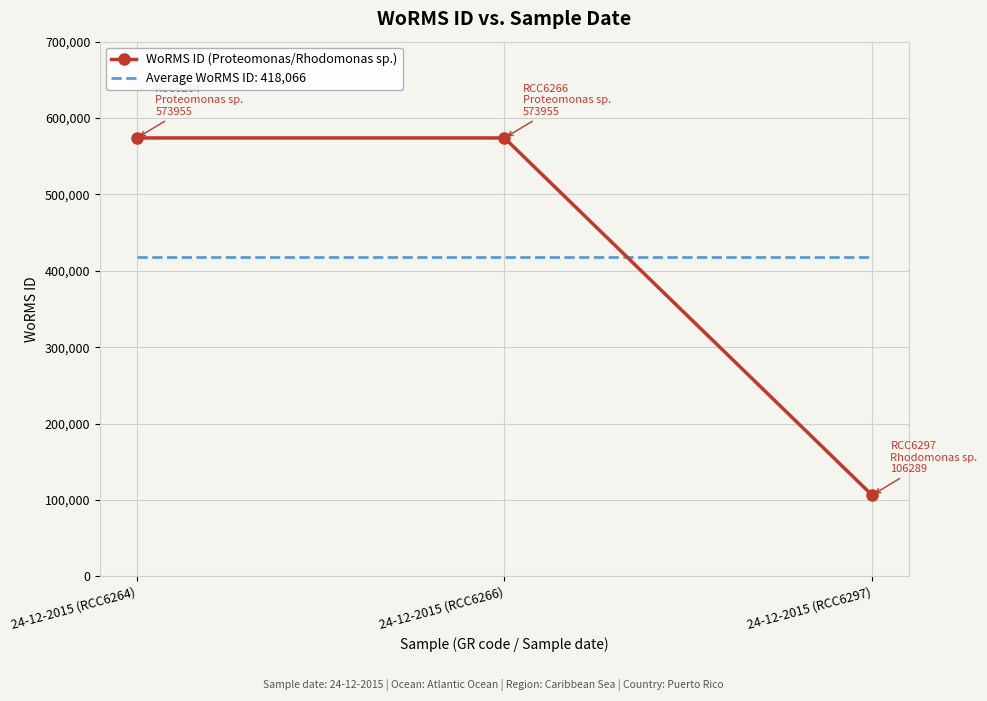

What is the sum of all WoRMS ID (Proteomonas/Rhodomonas sp.) values?

1254199.0